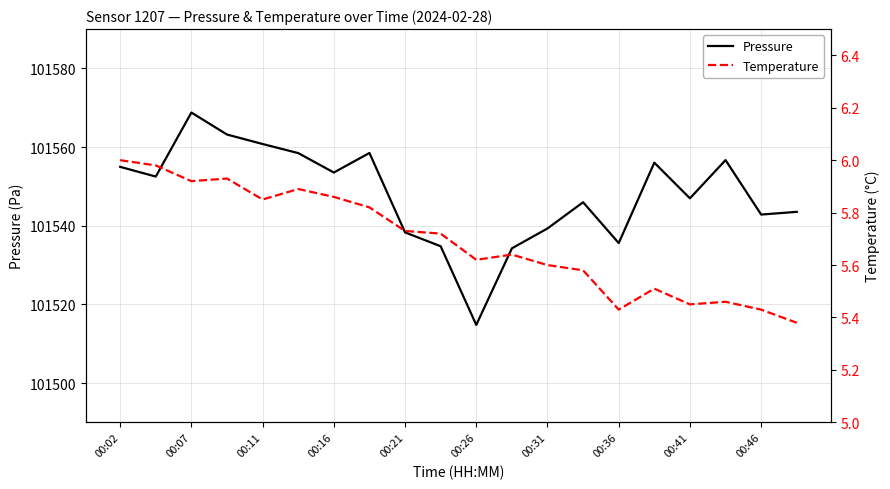

What is the average value of the Temperature series?

5.7